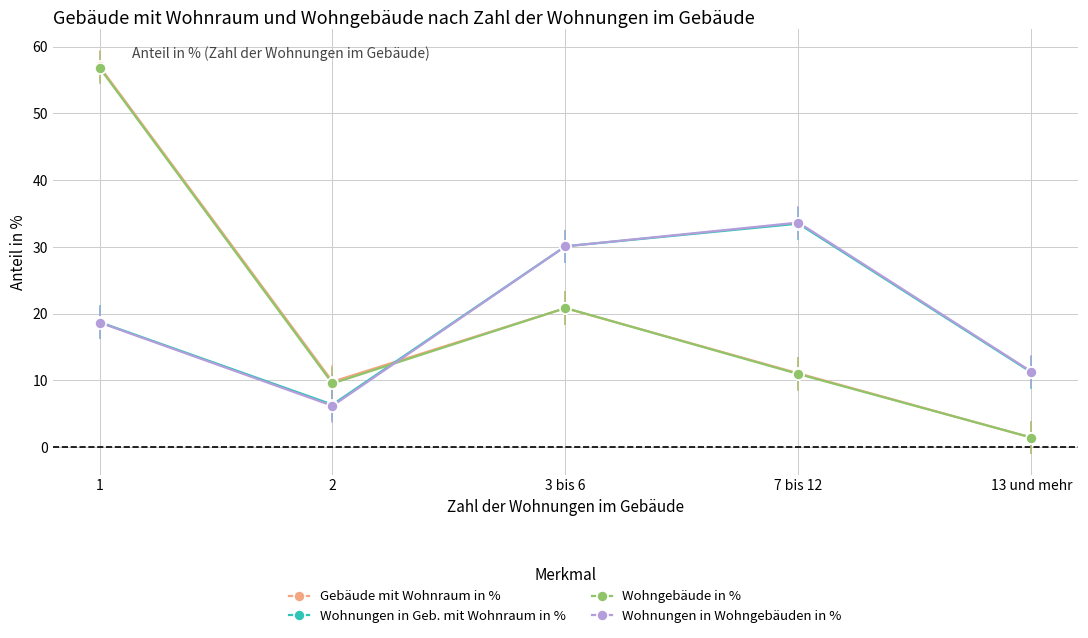

Where is Gebäude mit Wohnraum in % nearest to the value 29?

3 bis 6